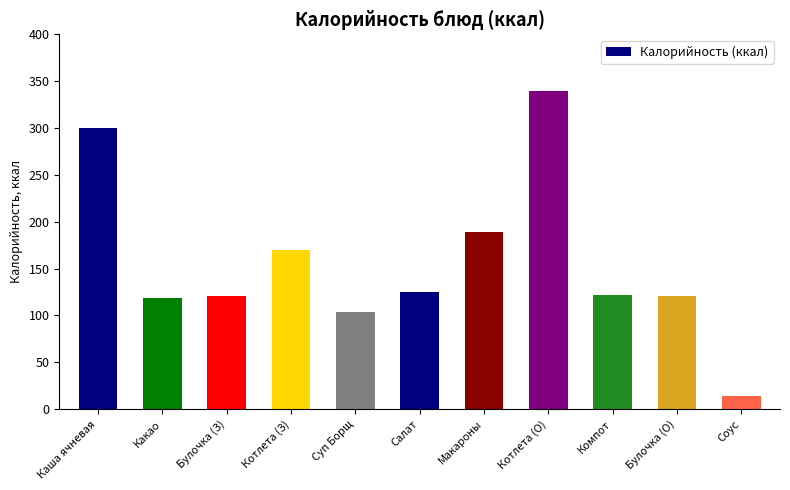

What is the change in value from Булочка (З) to Салат?

+4.7